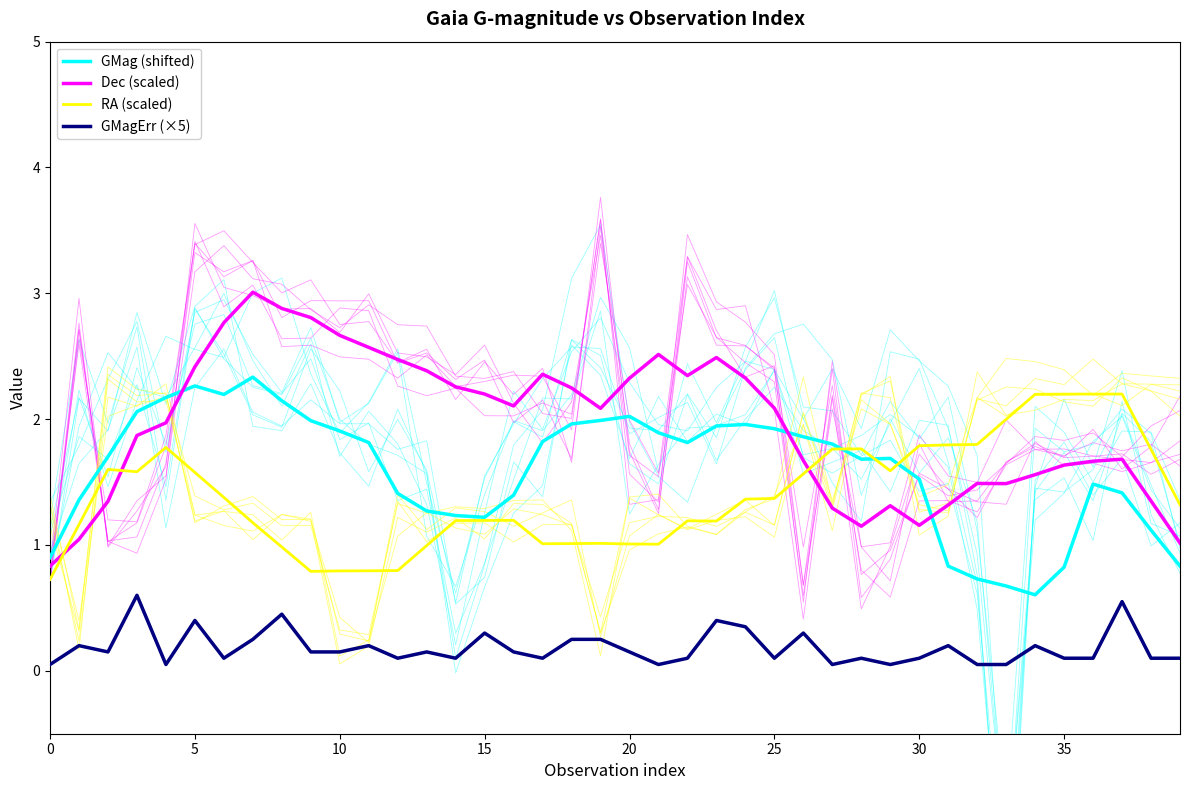

True or false: Dec (scaled) has more than 1 interior local peaks.

True